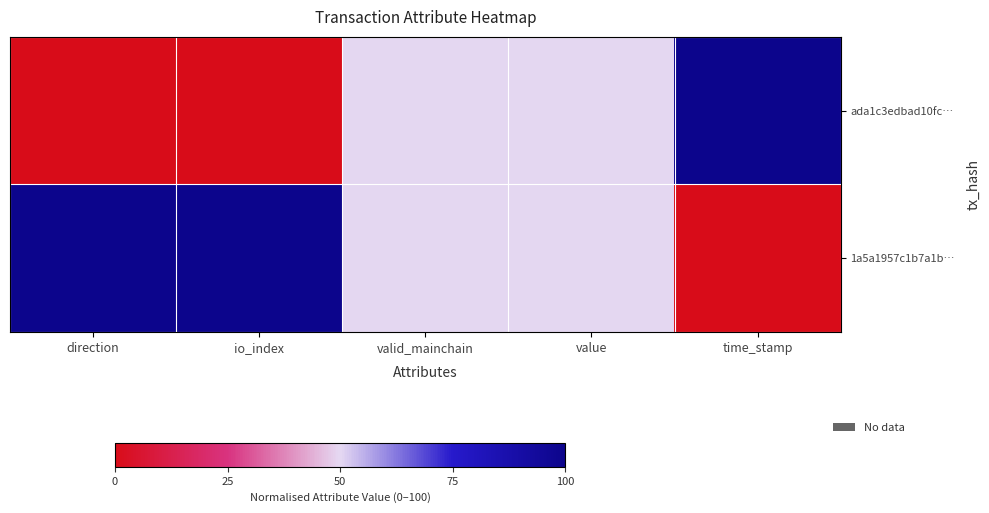

At time_stamp, list the series in order from smallest to largest.

1a5a1957c1b7a1b…, ada1c3edbad10fc…